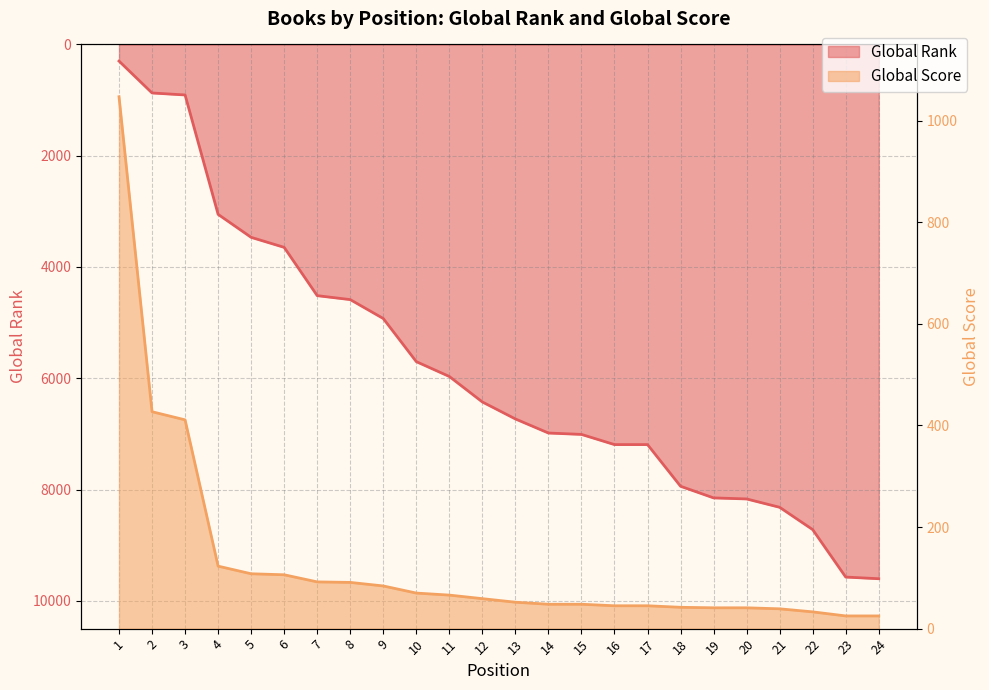

What is the value of the Global Rank point at the 5th from the left?

3467